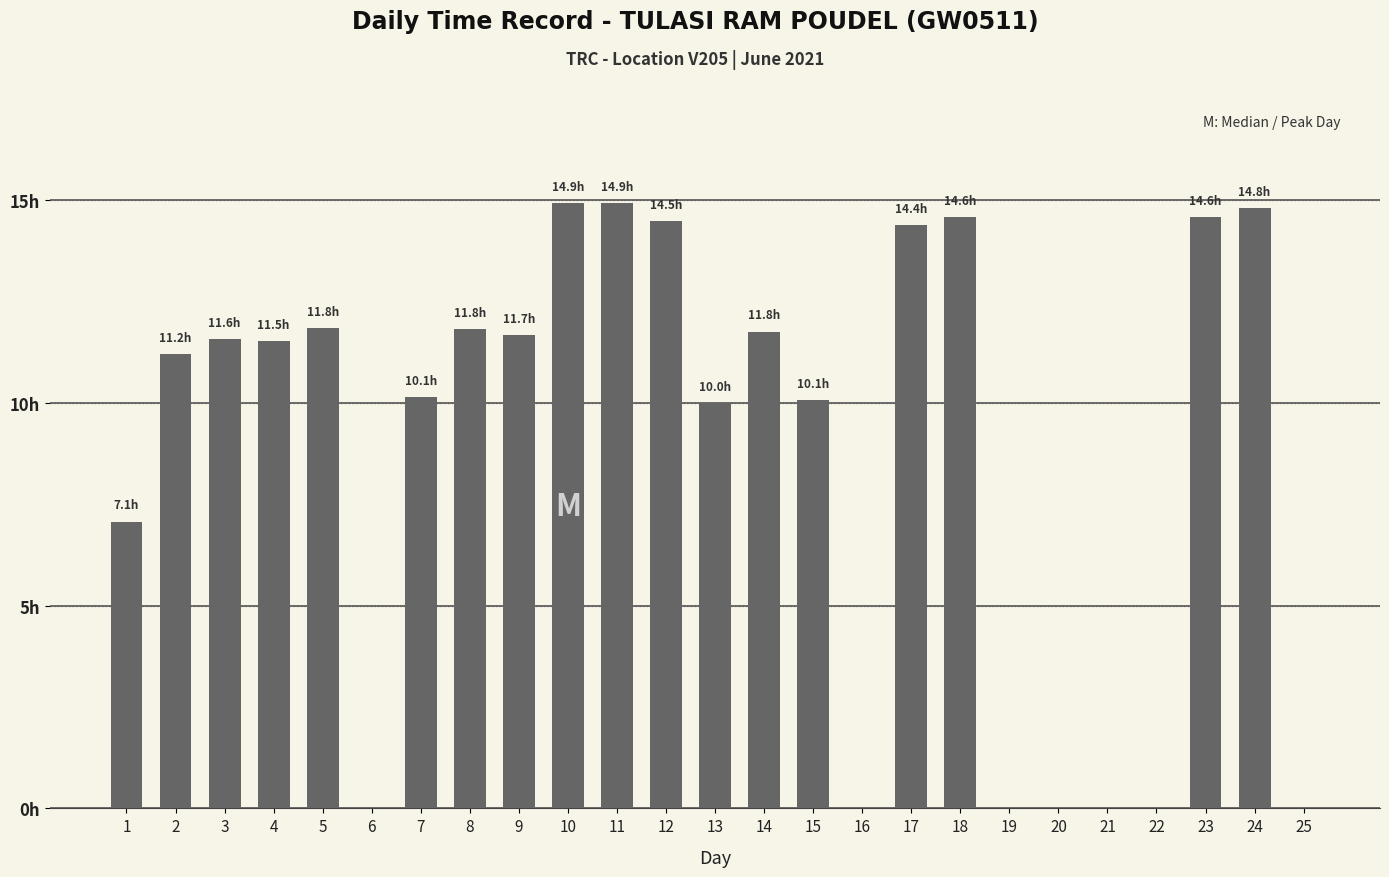

List the labels in order of value, largest first.

10, 11, 24, 18, 23, 12, 17, 5, 8, 14, 9, 3, 4, 2, 7, 15, 13, 1, 6, 16, 19, 20, 21, 22, 25